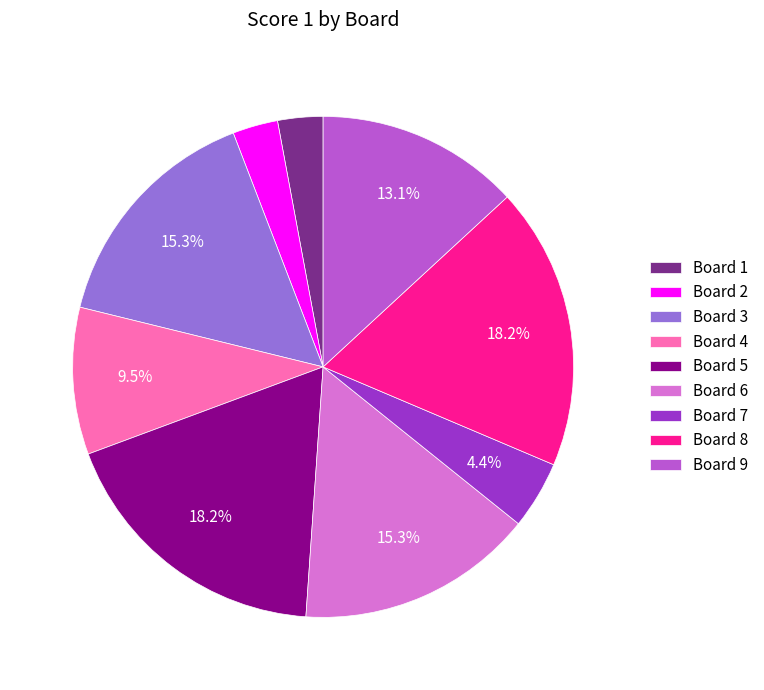

What is the total percentage of Board 7 and Board 8?

22.6%